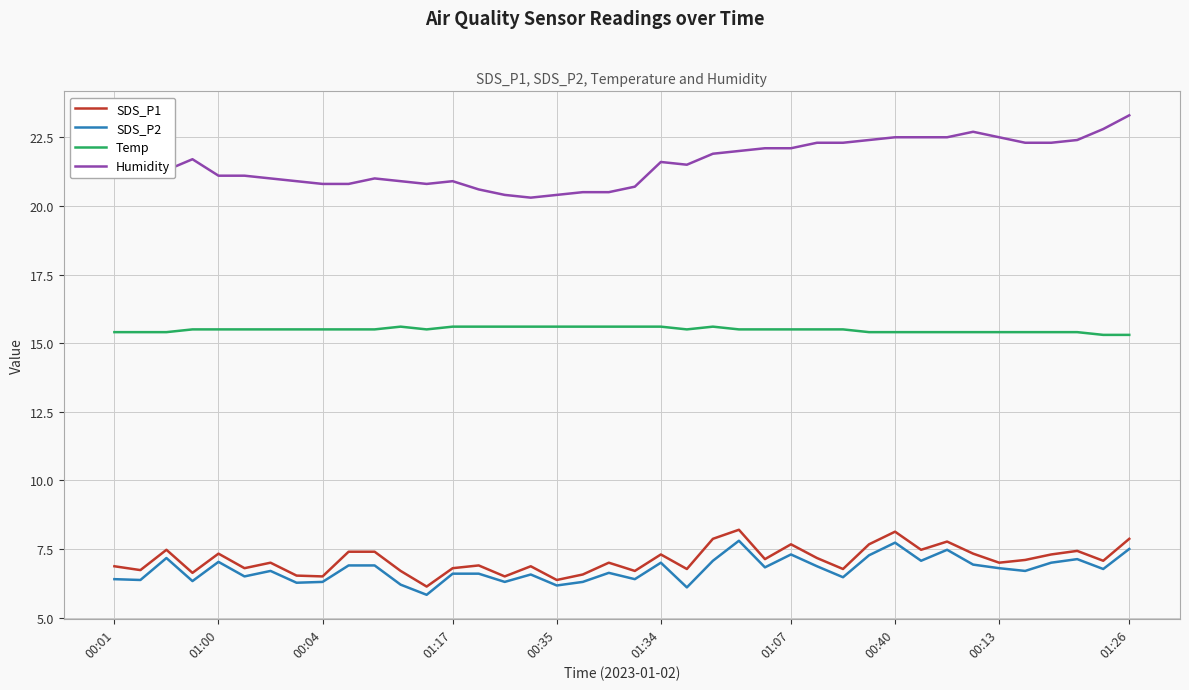

How many values in the SDS_P2 series are below 6?

1